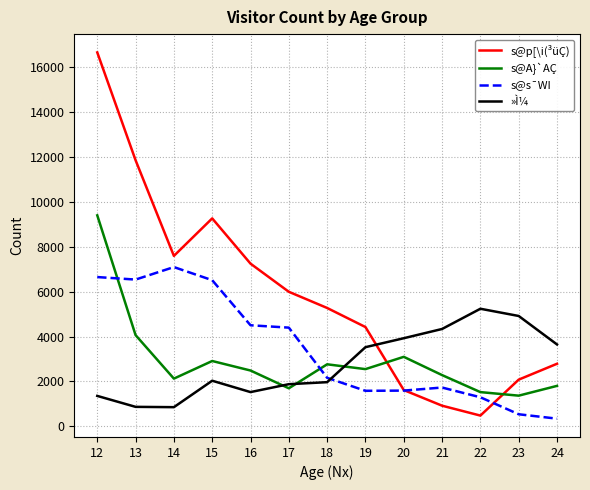

List the series in order of their peak value, lowest first.

»Ì¼, s@s¯WI, s@A}`AÇ, s@p[\i(³üÇ)